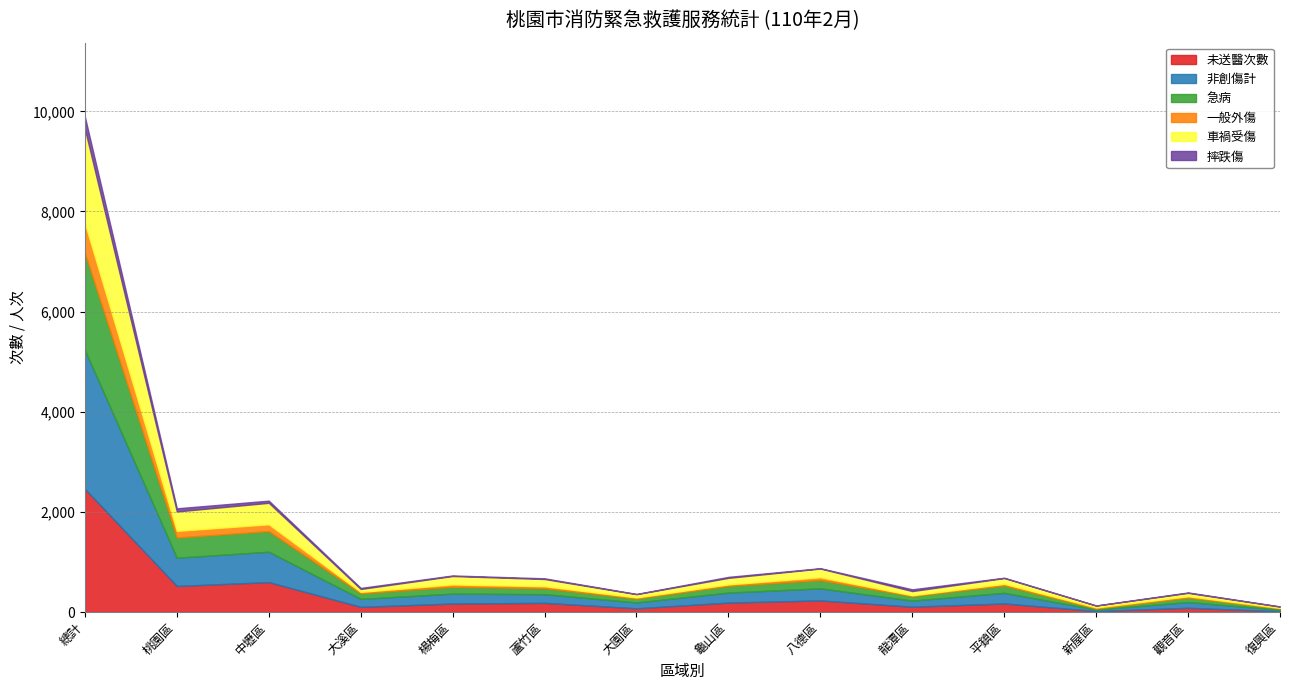

Which label corresponds to the largest value in the chart?

總計